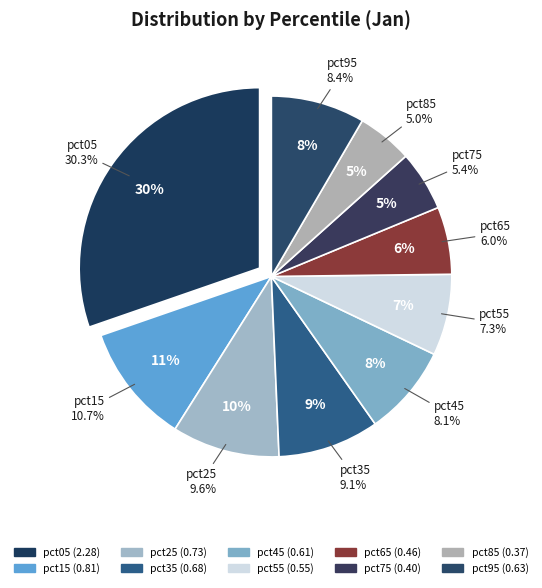

What is the largest slice in the pie chart?

pct05